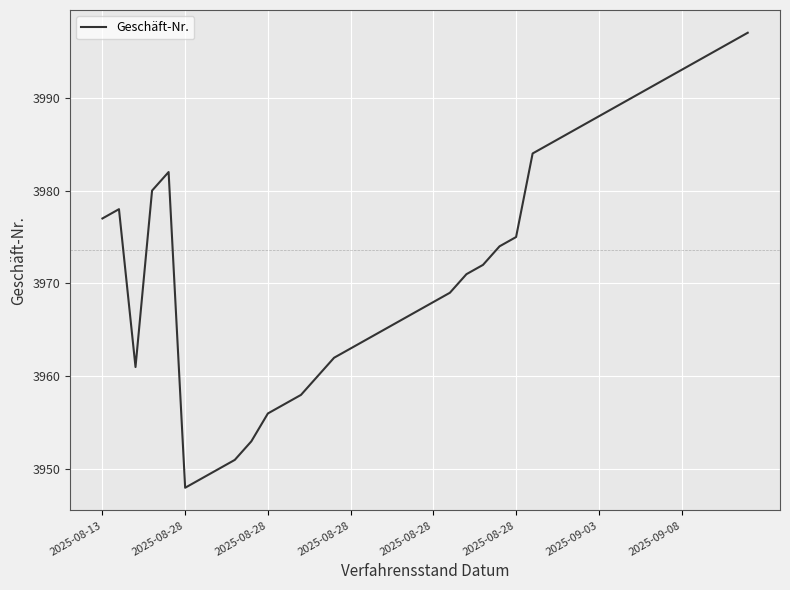

What is the smallest value displayed?

3948